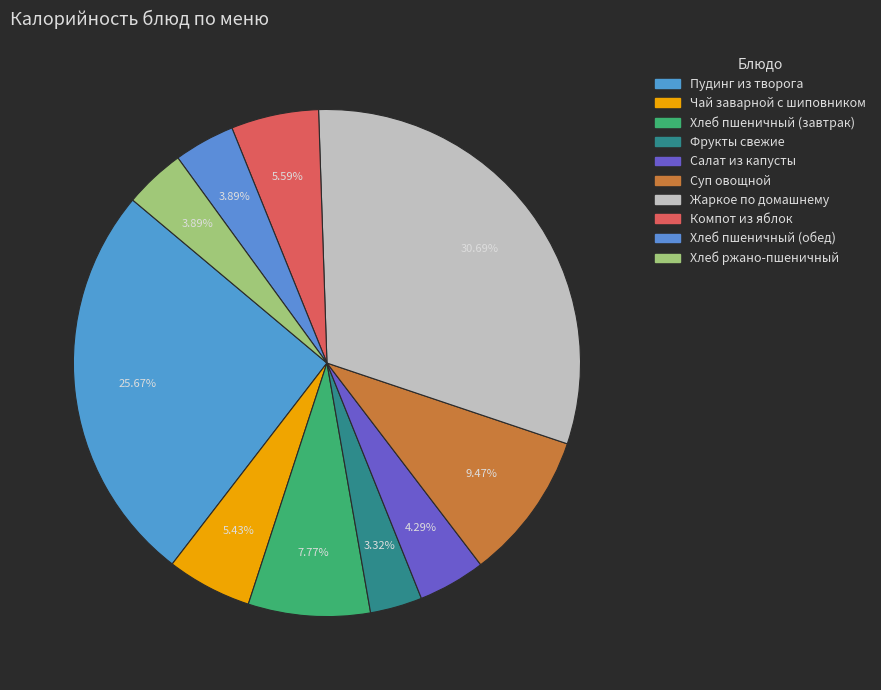

To the nearest percent, what percentage of the pie is Компот из яблок?

6%